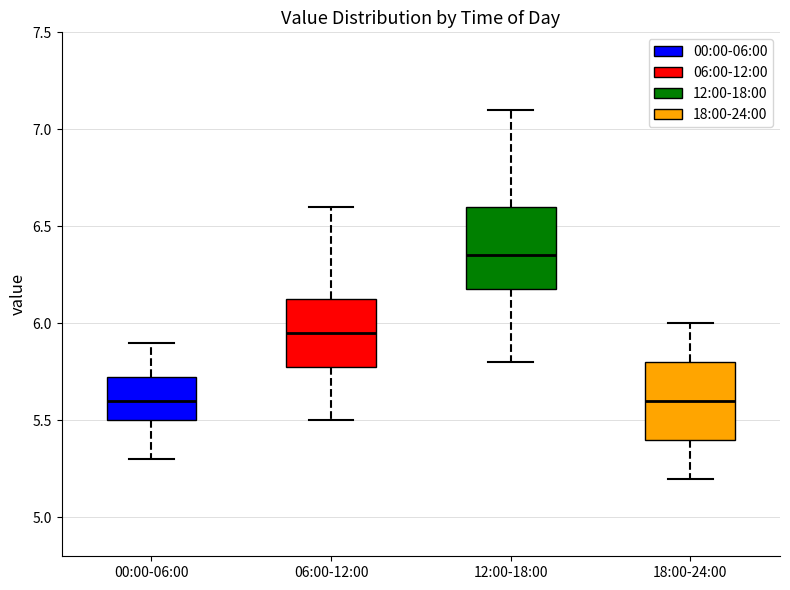

Where does the median line of the box for 12:00-18:00 sit on the y-axis? The values are not printed on the chart, so give them approximately, as read against the axis.

6.35